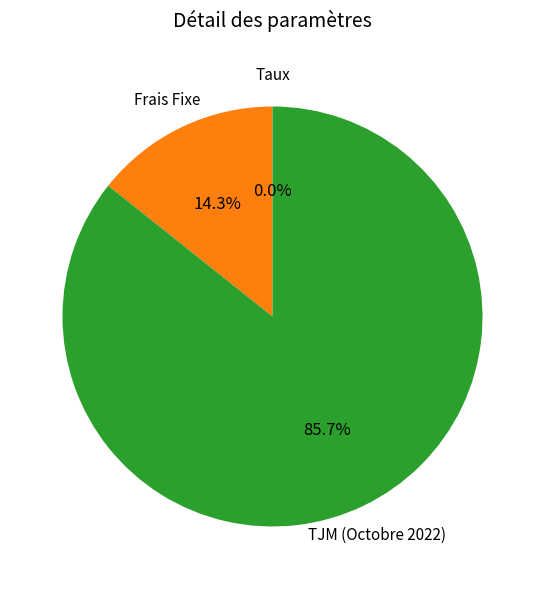

Is there any slice that represents more than half of the pie?

Yes